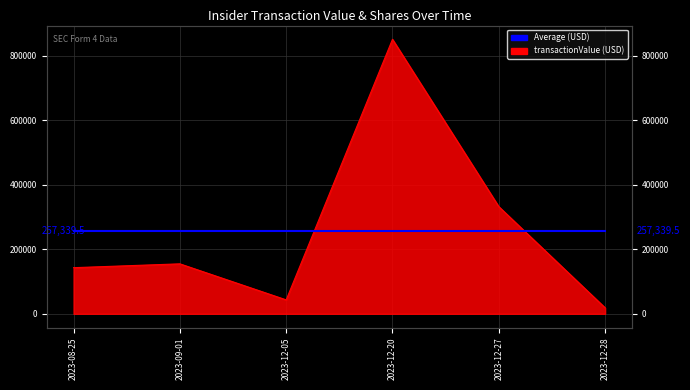

What is the maximum value shown in the chart?

851675